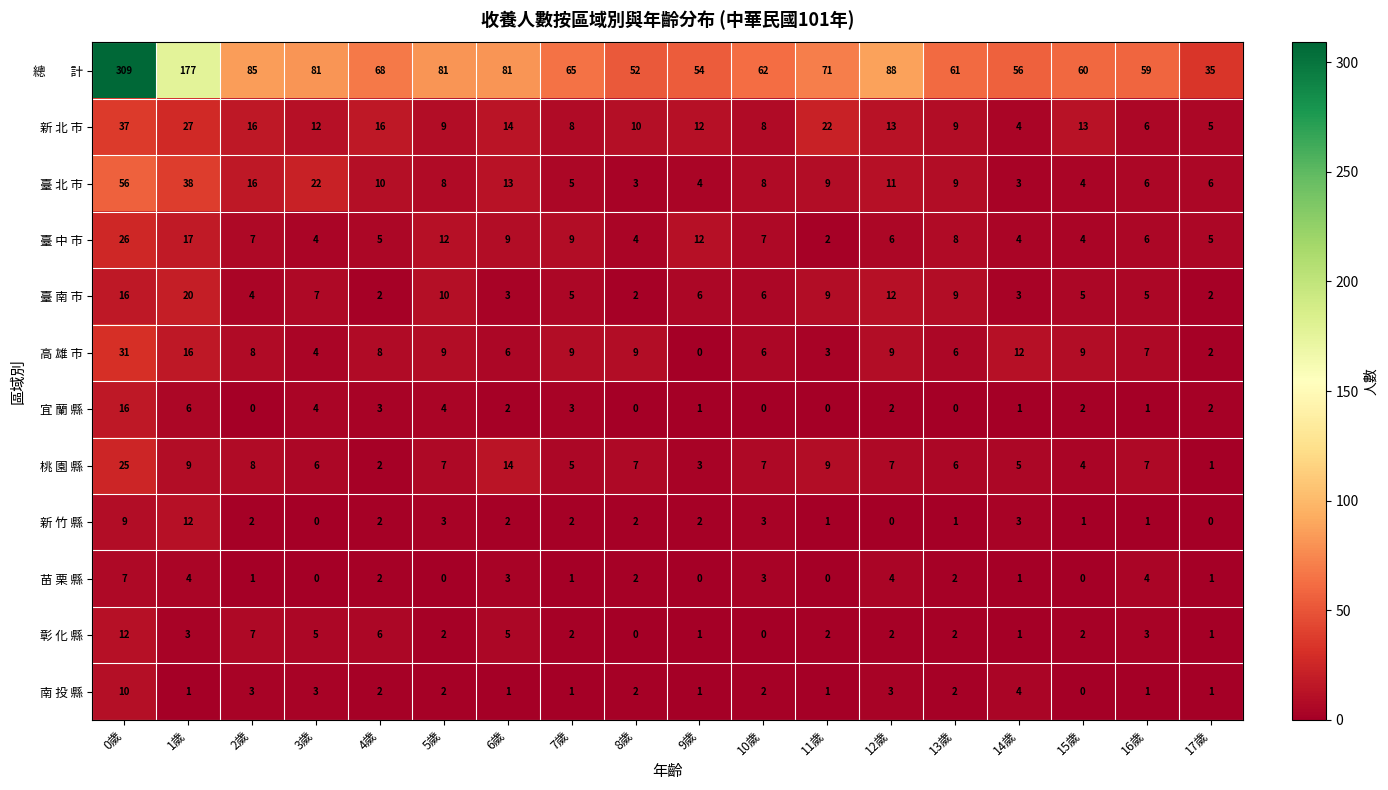

The value of 高 雄 市 at 15歲 is 9. True or false?

True